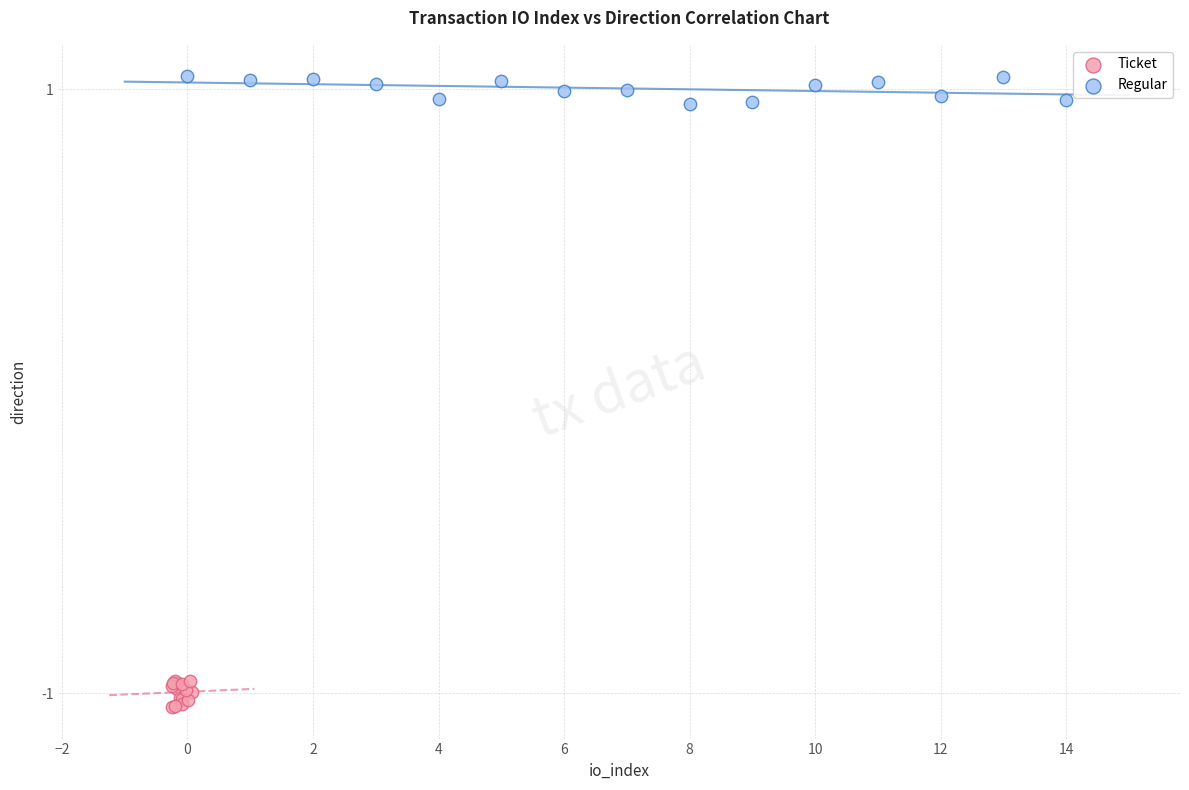

What are all the series names shown in the legend?

Ticket, Regular